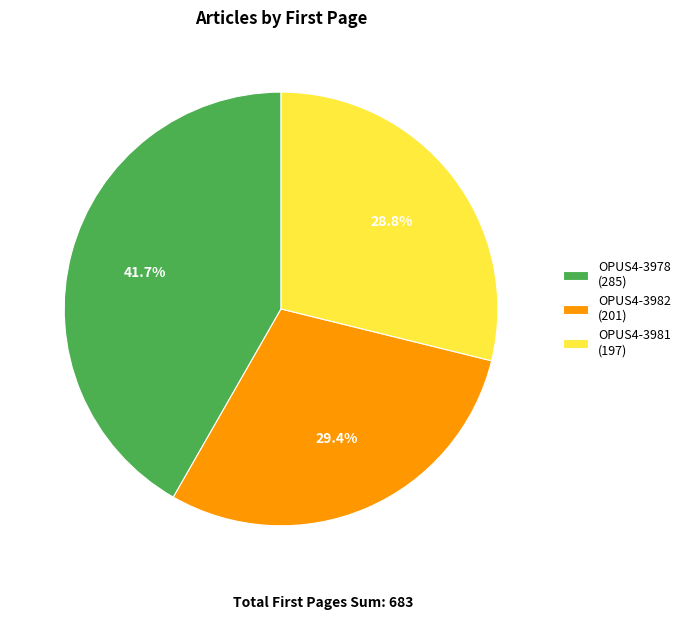

Is the sum of OPUS4-3978 and OPUS4-3981 greater than half?

Yes